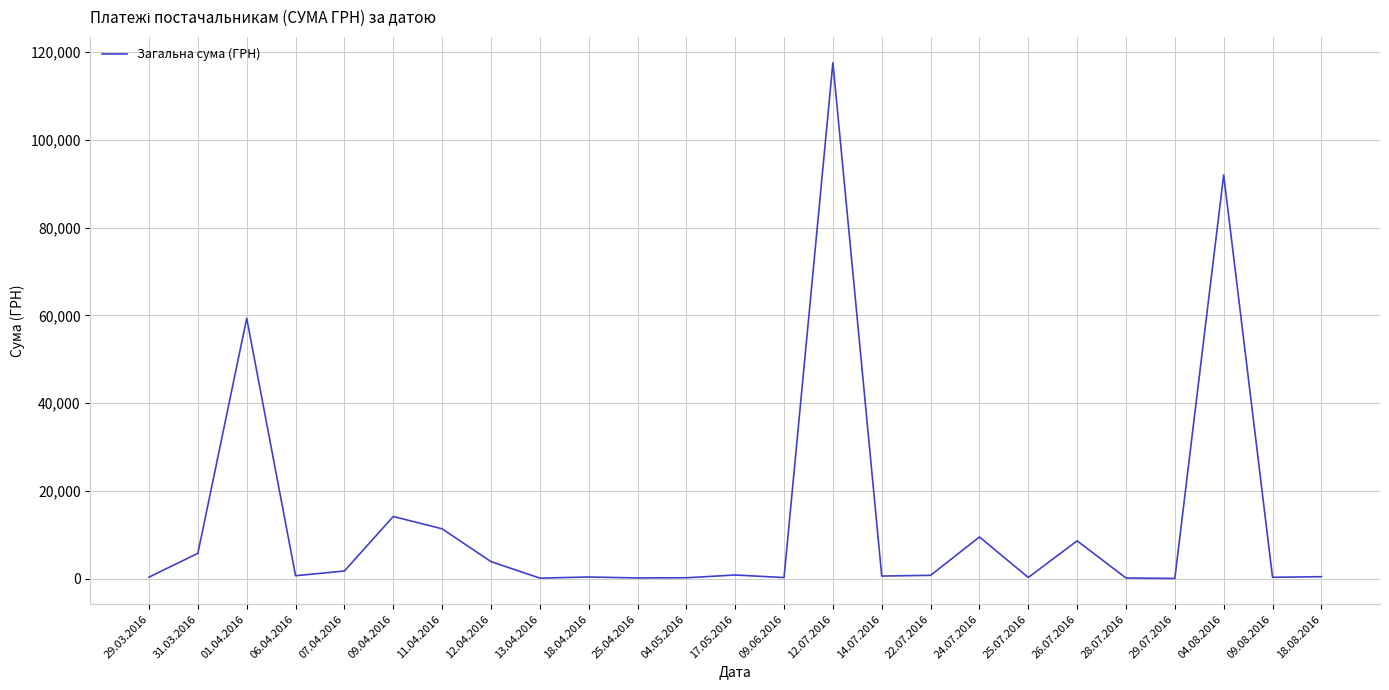

The value at 12.07.2016 is 117568.8. True or false?

True